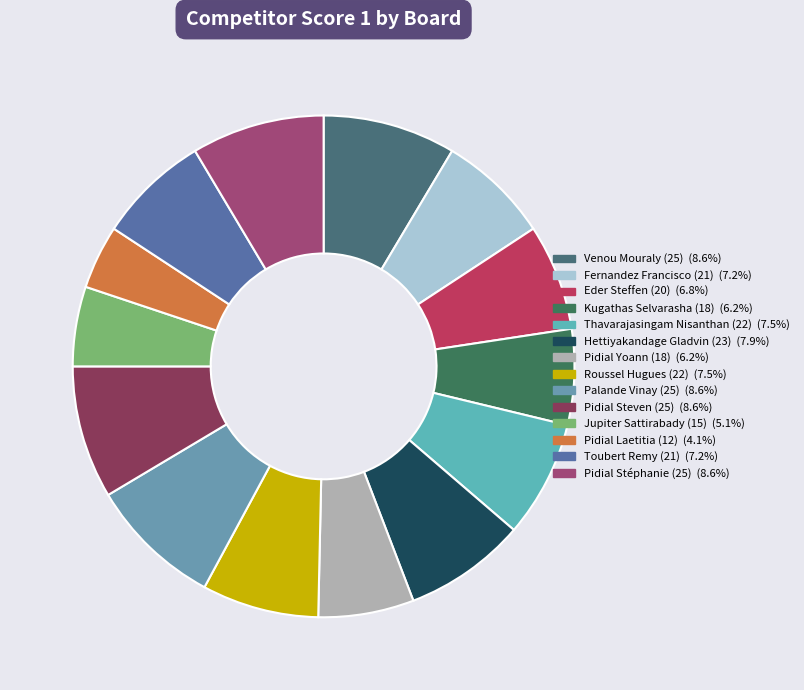

What percentage do Thavarajasingam Nisanthan (22) and Eder Steffen (20) together represent?

14.4%